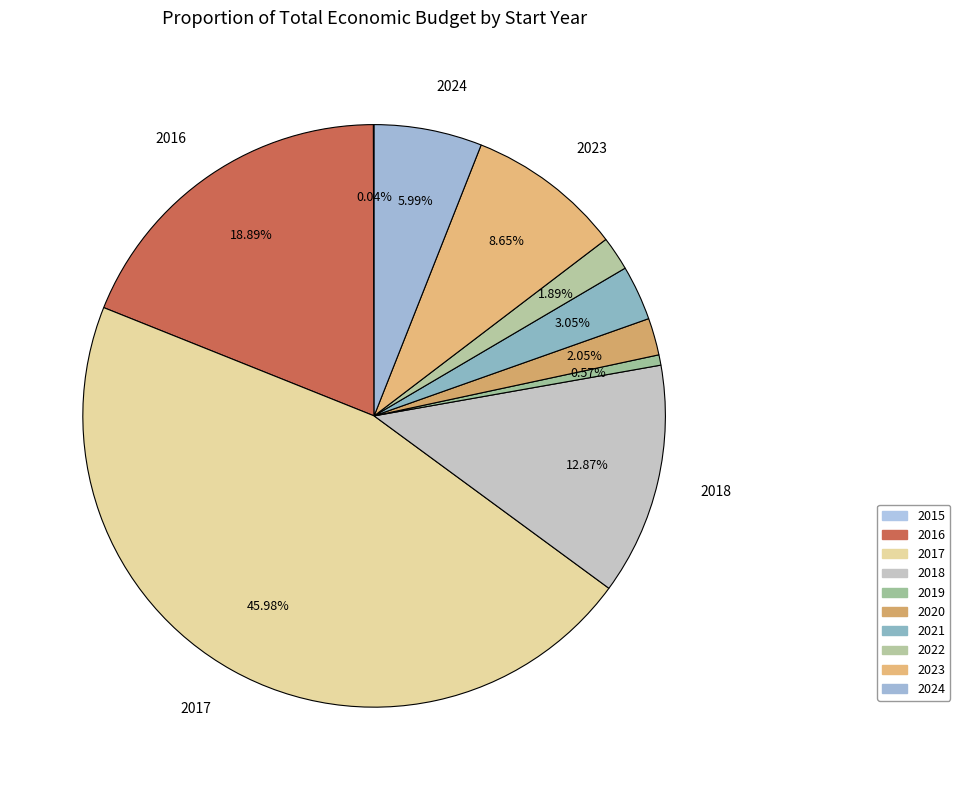

To the nearest percent, what portion does 2017 represent?

46%